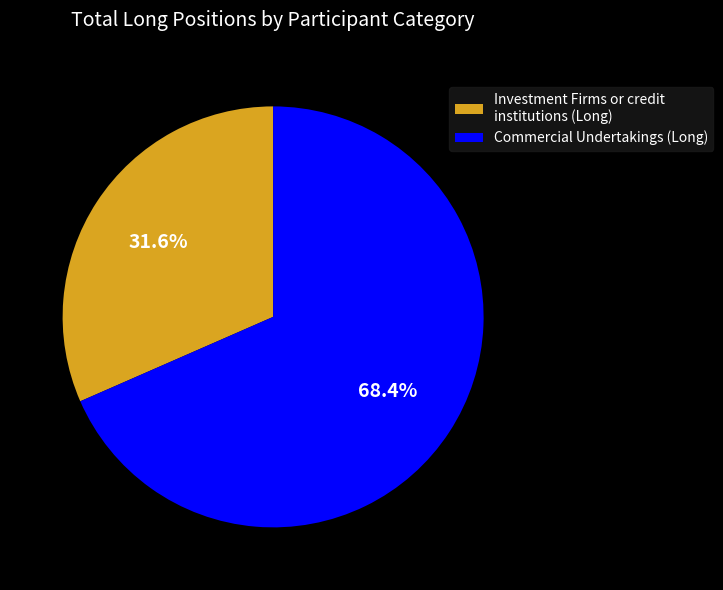

Which slice is the largest?

Commercial Undertakings (Long)